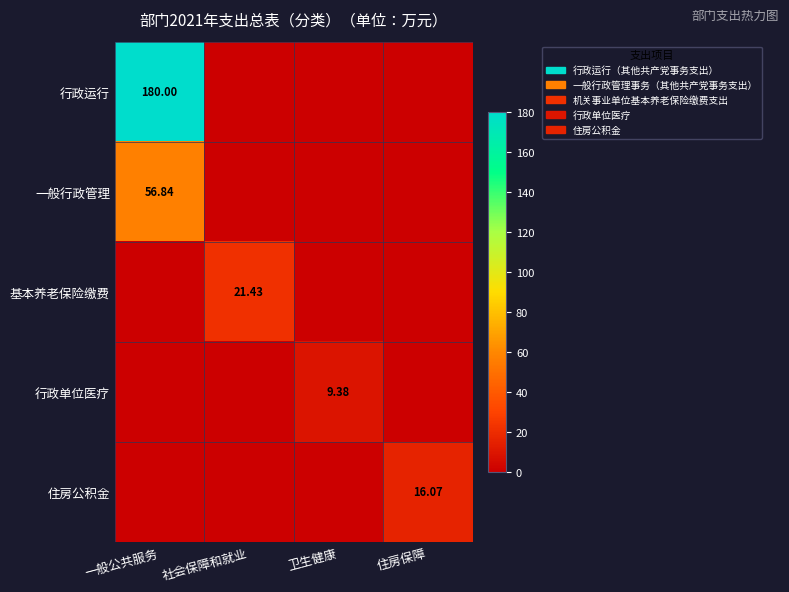

Which has a higher value, 社会保障和就业 or 住房保障?

社会保障和就业